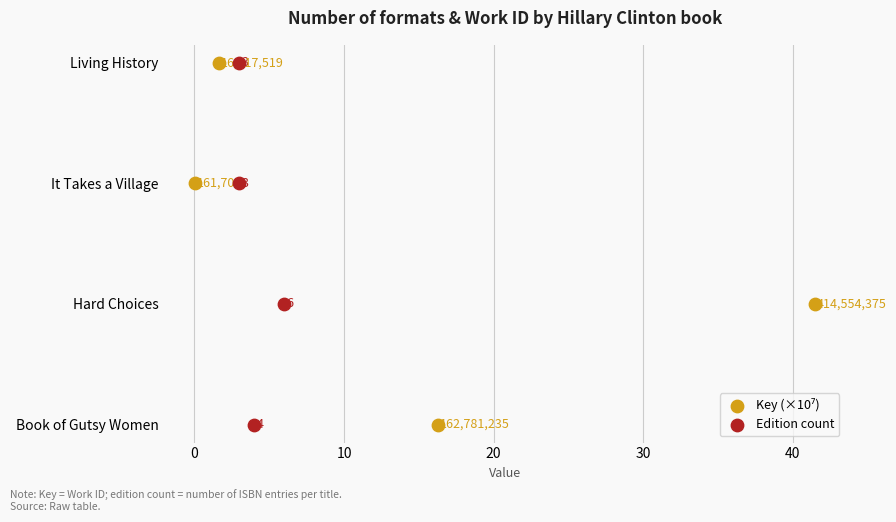

Which series reaches the maximum Y coordinate?

Key (×10⁷)